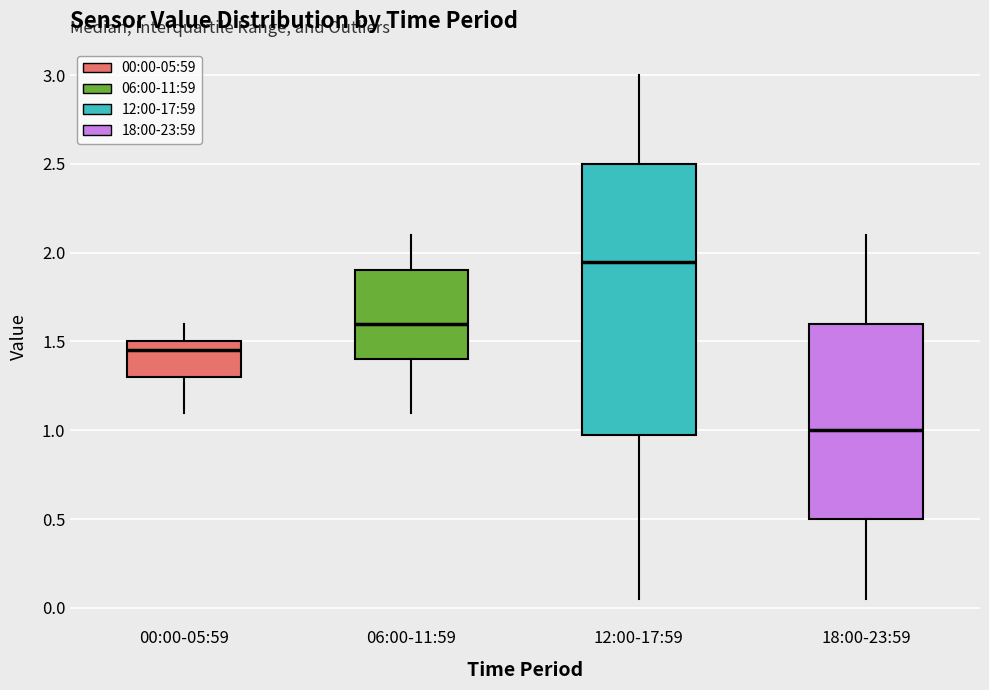

Comparing the boxes themselves (not the whiskers), which one is the tallest?

12:00-17:59